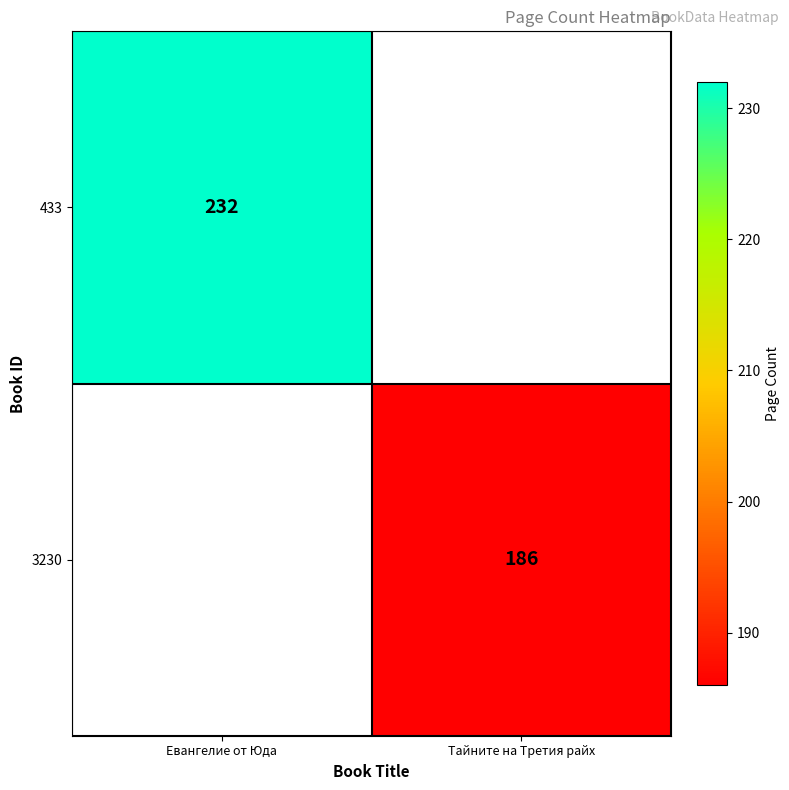

At how many categories does at least one series exceed 187?

1